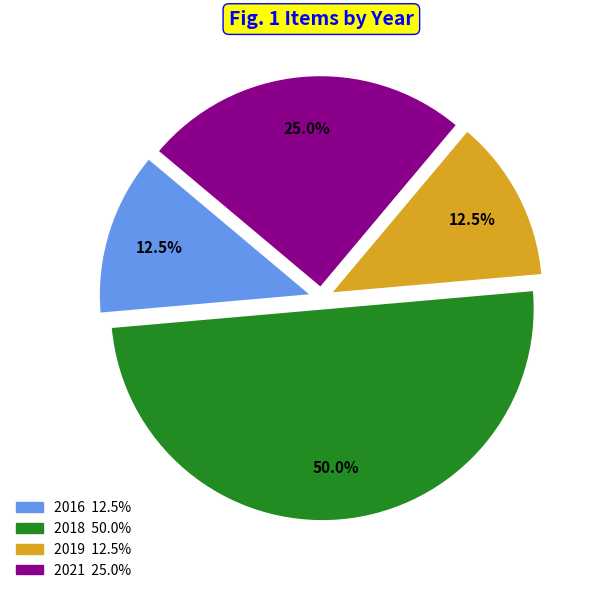

How many segments does this pie chart have?

4